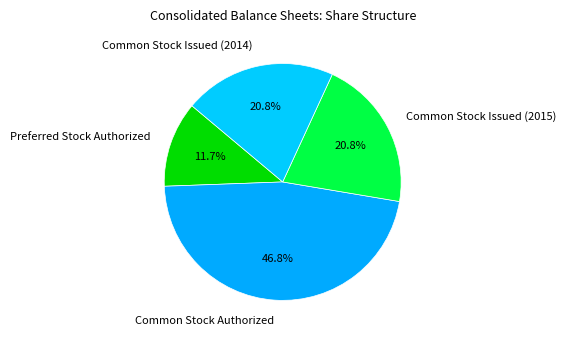

To the nearest percent, what percentage of the pie is Preferred Stock Authorized?

12%